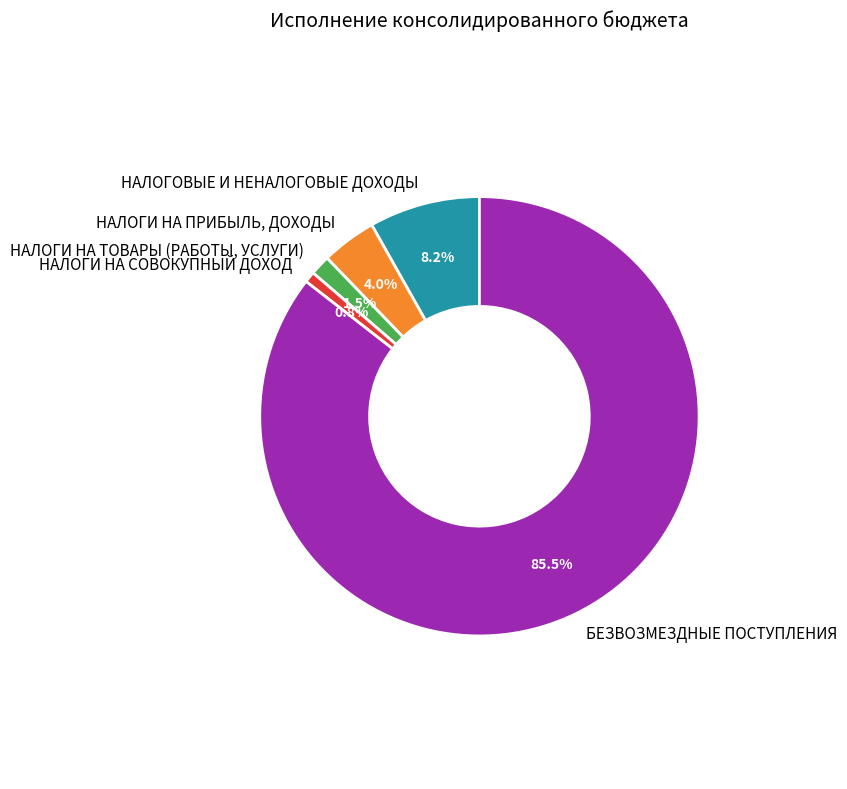

To the nearest percent, what is the difference between the НАЛОГОВЫЕ И НЕНАЛОГОВЫЕ ДОХОДЫ and НАЛОГИ НА ПРИБЫЛЬ, ДОХОДЫ slice percentages?

4%